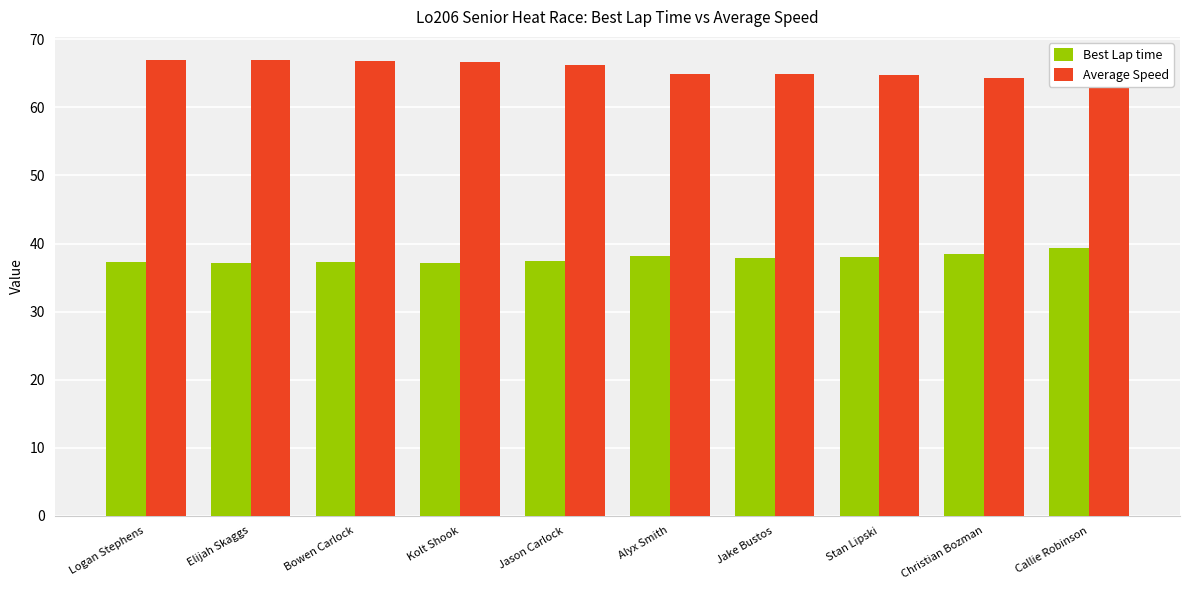

Count the number of categories in the chart.

10